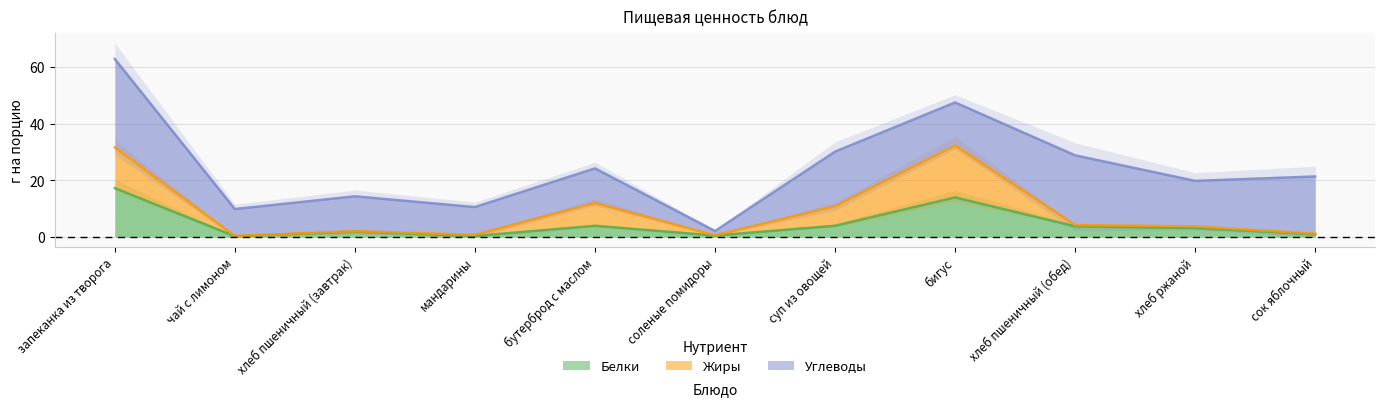

The Белки series shows 14.0 at бигус. True or false?

True